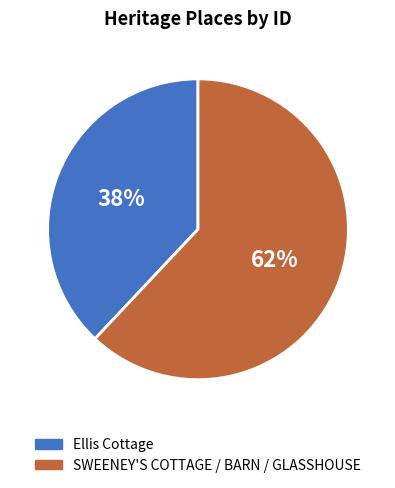

To the nearest percent, what portion does Ellis Cottage represent?

38%